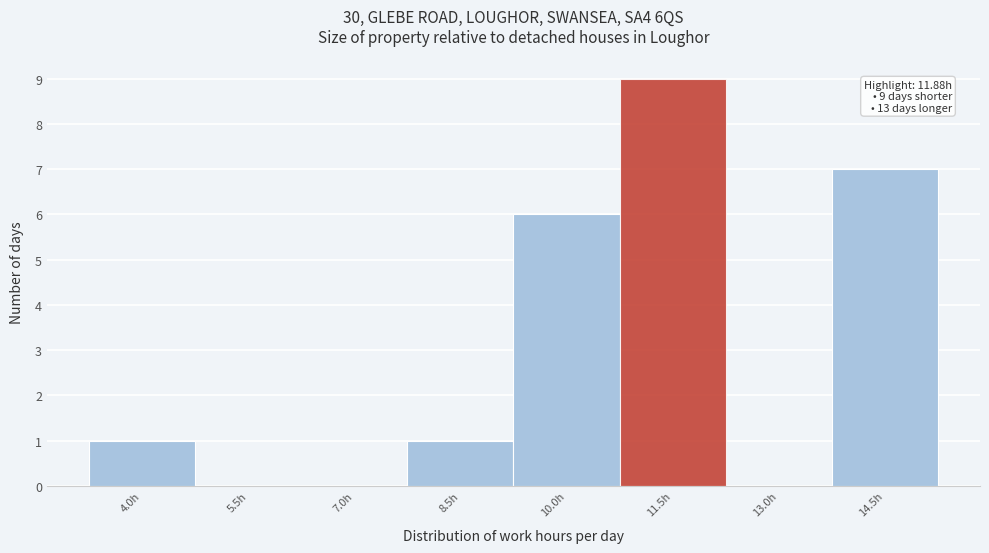

Reading right to left, list all the values displayed in this chart.

14.5h=7	13.0h=0	11.5h=9	10.0h=6	8.5h=1	7.0h=0	5.5h=0	4.0h=1